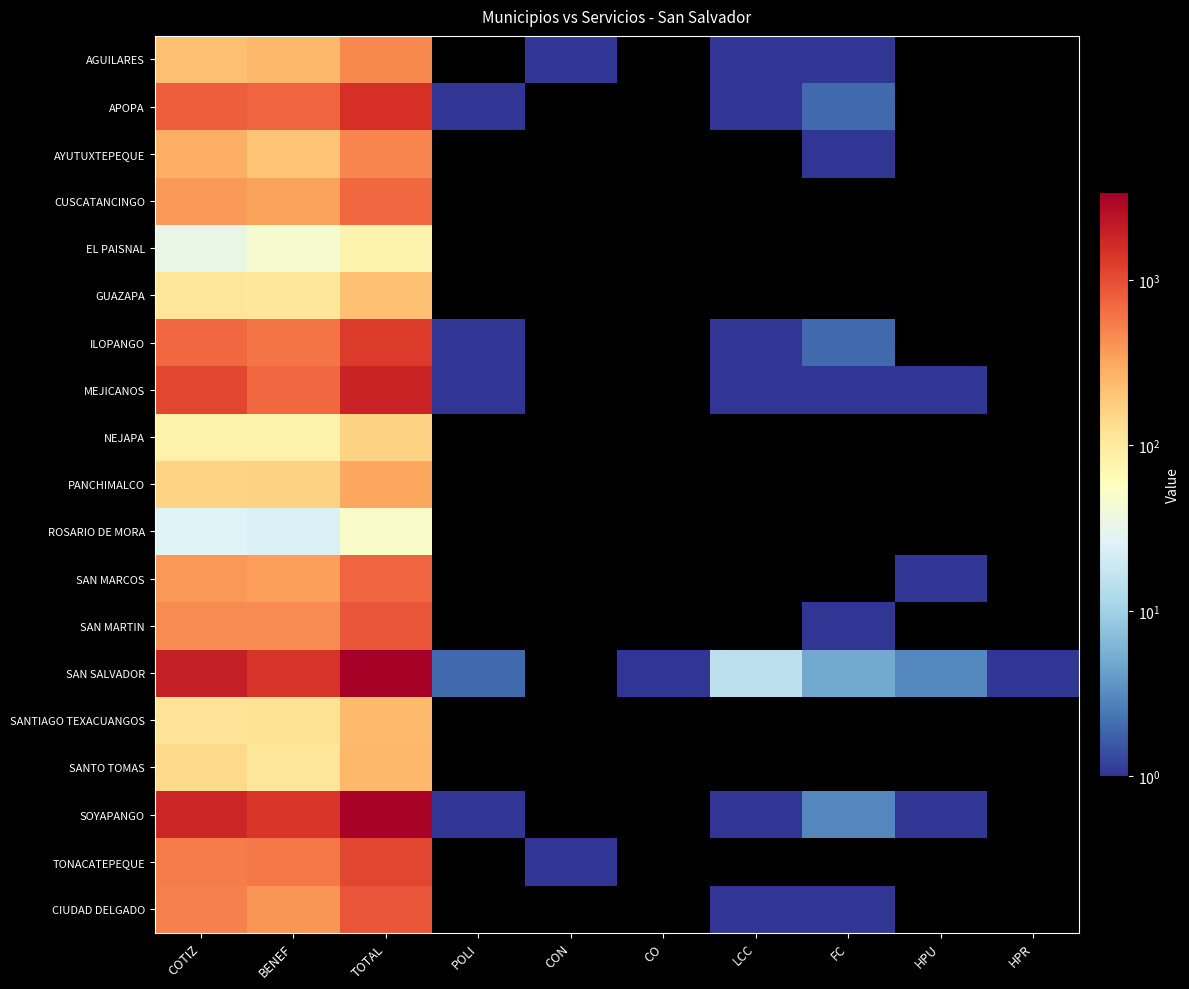

True or false: GUAZAPA has a value of 32 at COTIZ.

False